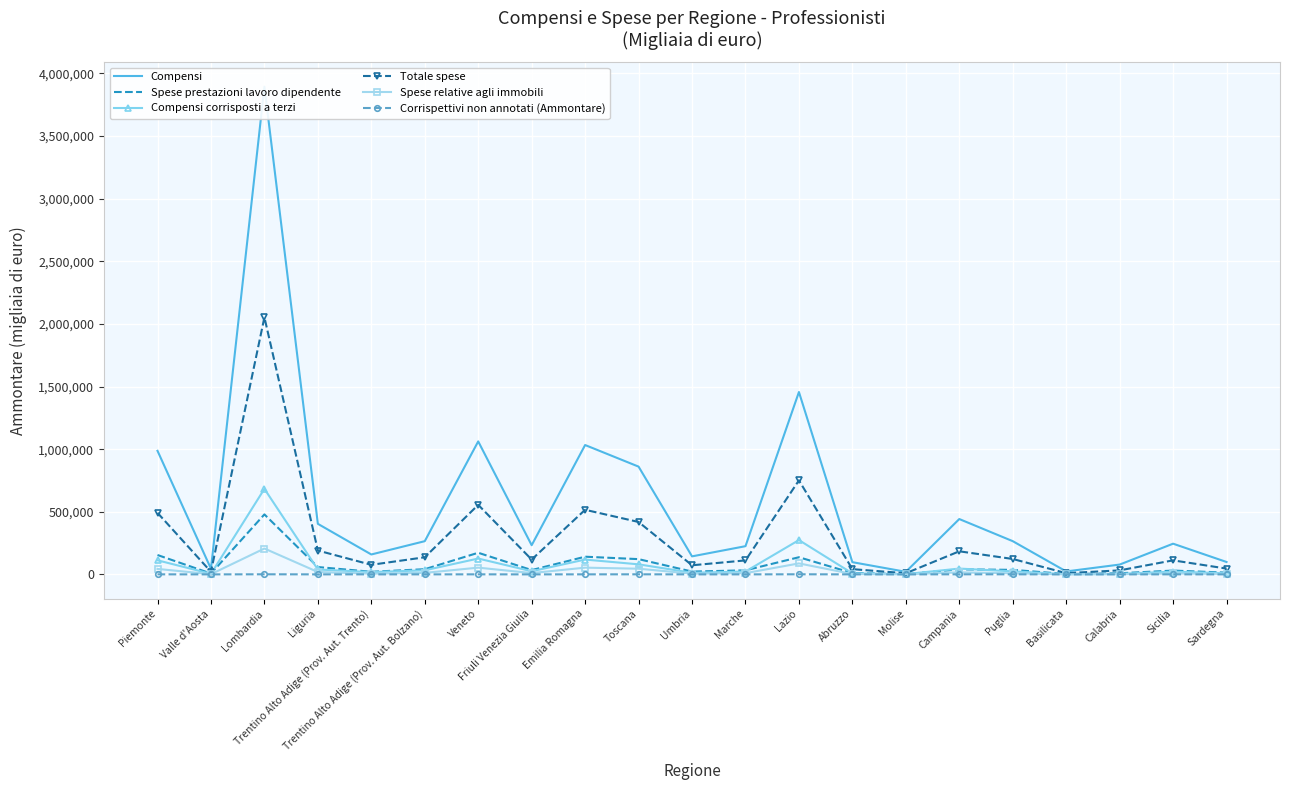

Which series has the largest total across all categories?

Compensi